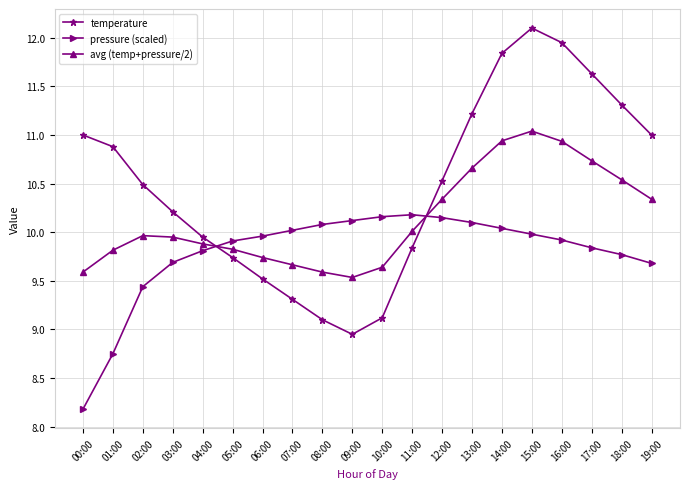

How many interior local valleys does the temperature series have?

1